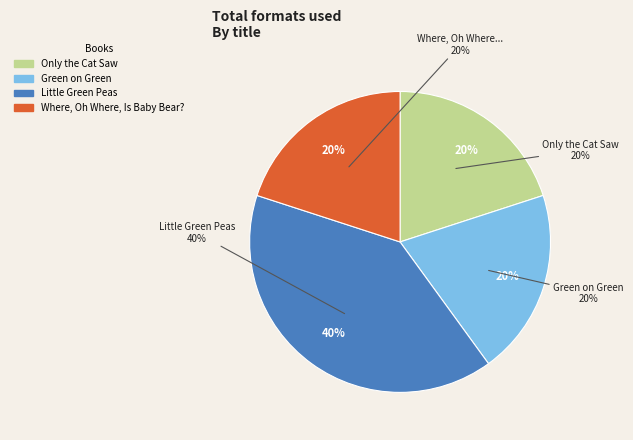

Count the number of slices in the pie.

4